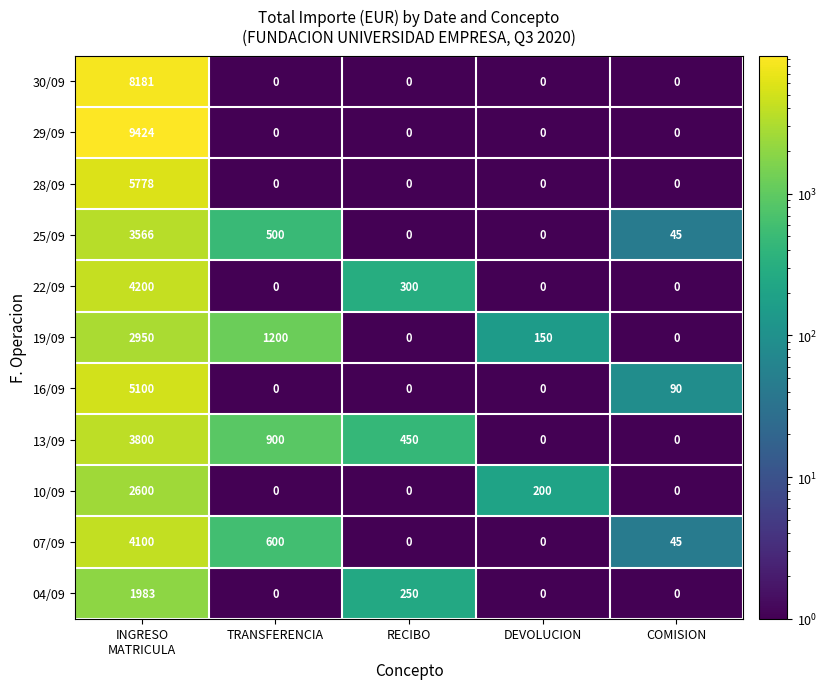

What is the total value across all series at DEVOLUCION?

350